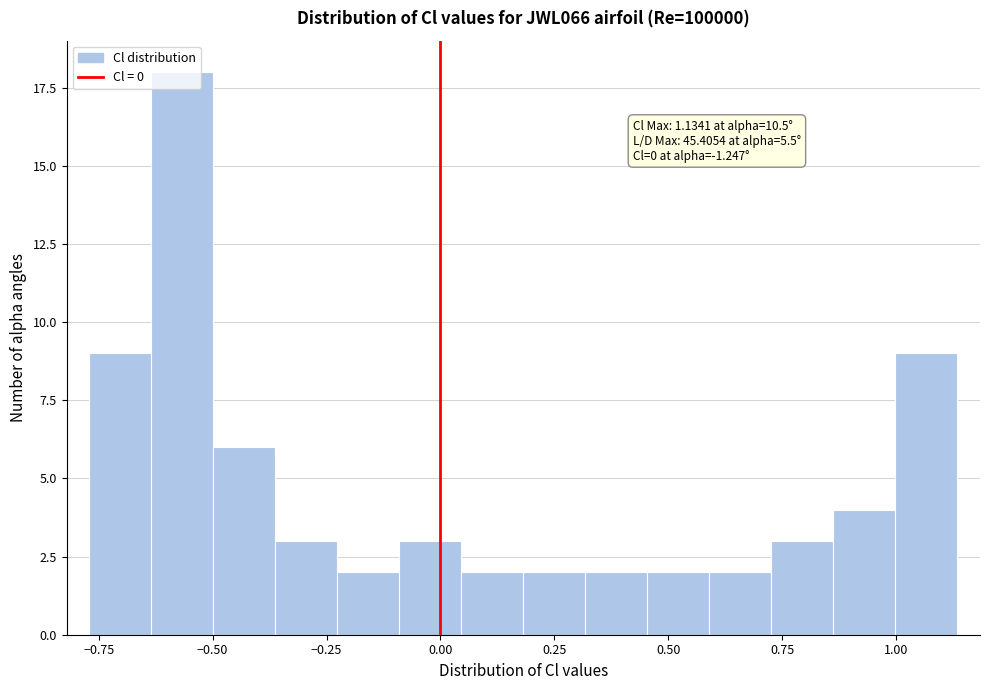

Around what value on the x-axis is the tallest bar? Give the approximate position of its centre, as read against the axis.

-0.55